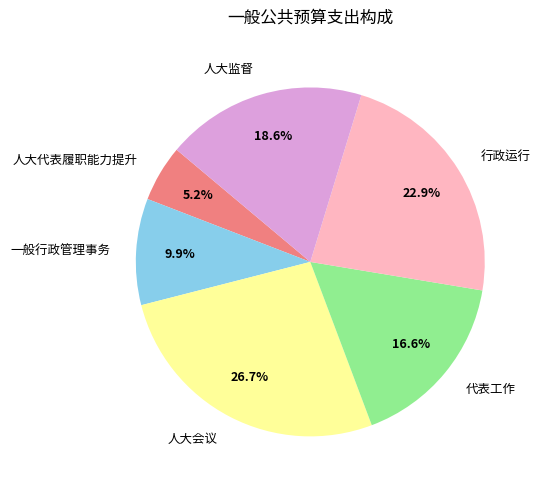

Which category has the biggest portion of the pie?

人大会议